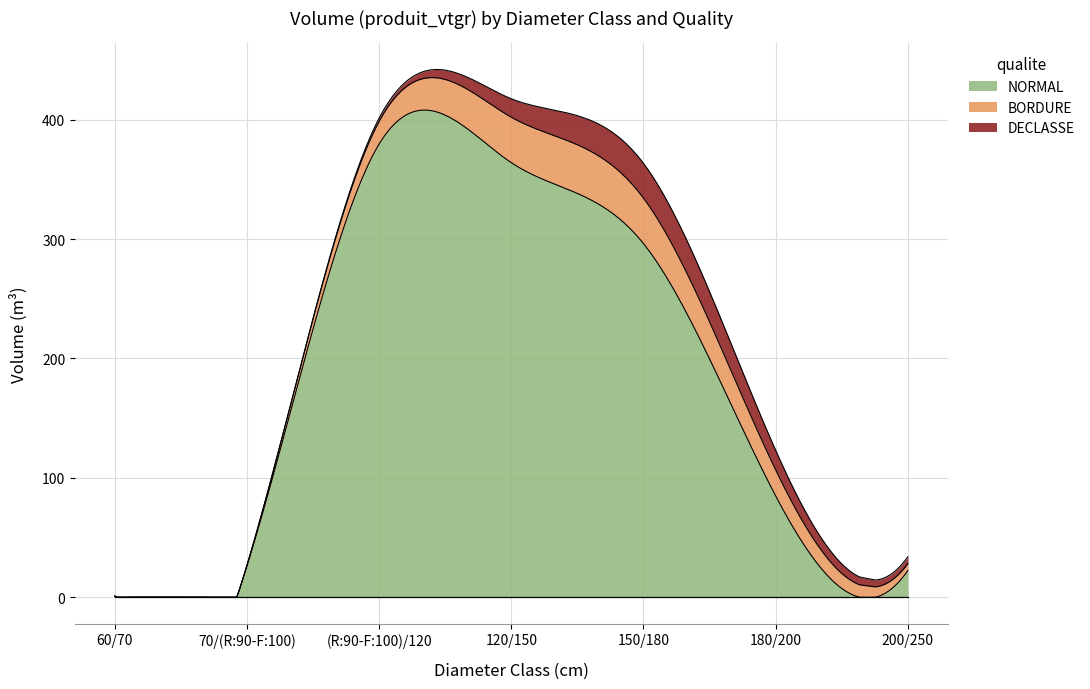

The value of BORDURE at 60/70 is 0.0. True or false?

True